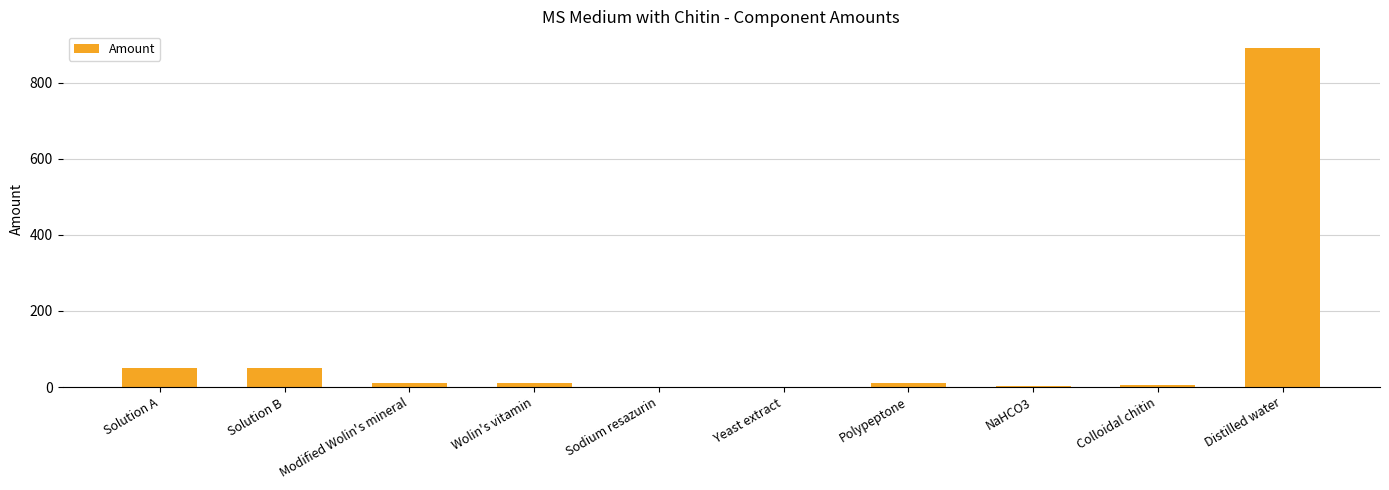

True or false: the data shows 890.0 at Distilled water.

True